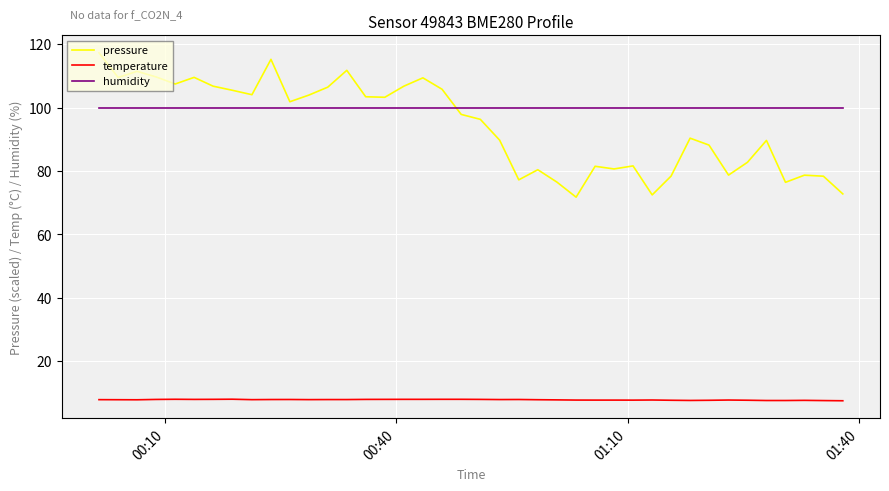

What is the lowest value of the temperature series?

7.5